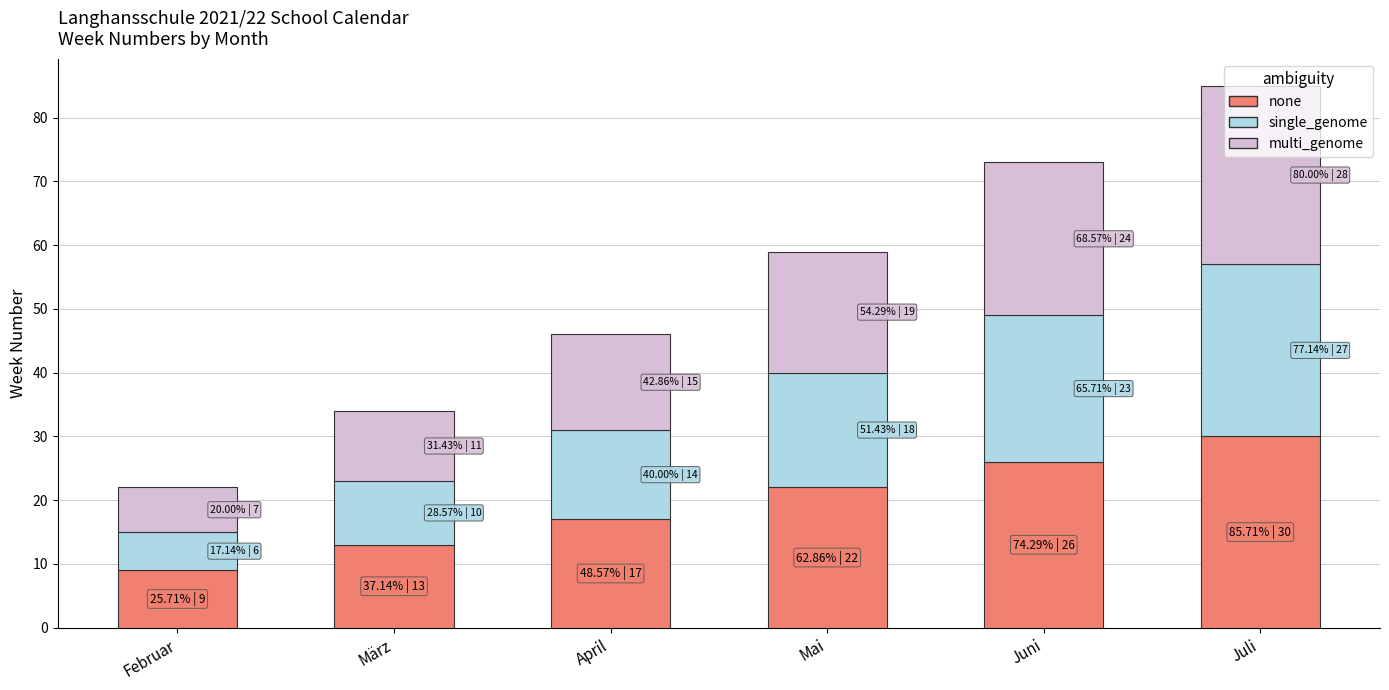

At which category is the sum across all series the highest?

Juli